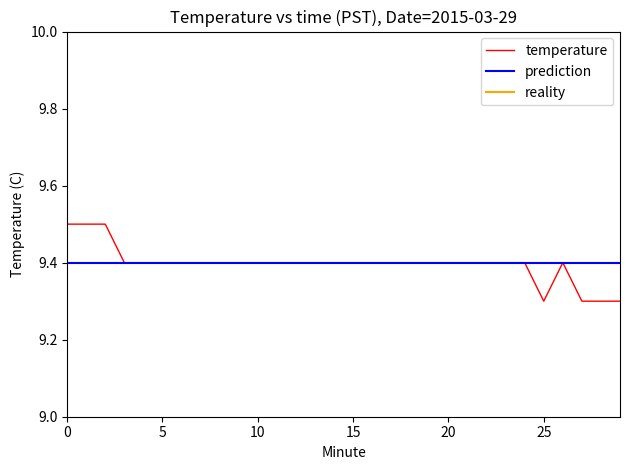

Is it true that prediction equals 9.4 at 5?

True